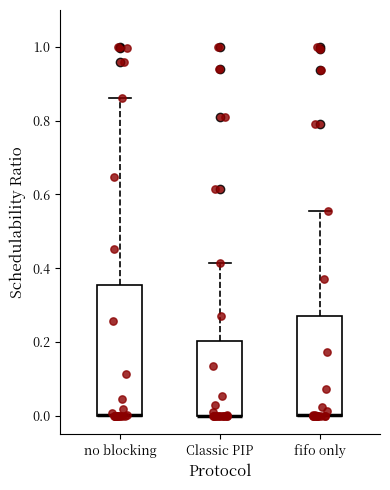

Where is the lower edge of the box for Classic PIP on the y-axis? The values are not printed on the chart, so give them approximately, as read against the axis.

0.00